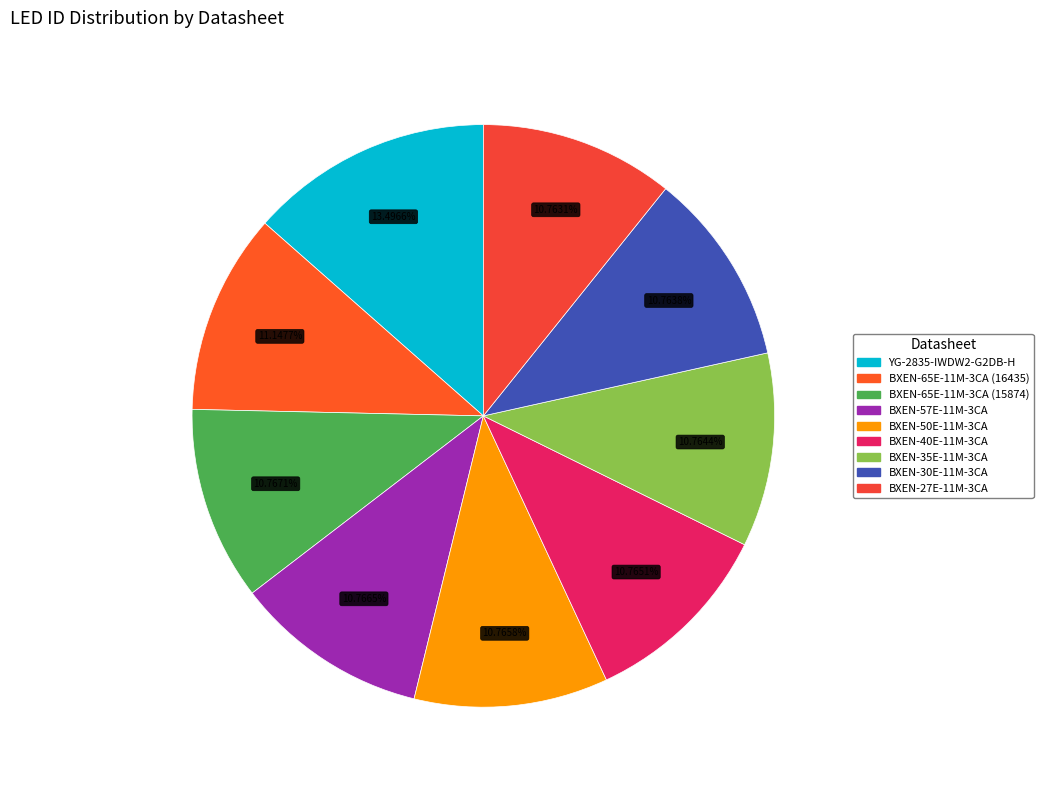

Does BXEN-57E-11M-3CA account for over 50% of the chart?

No